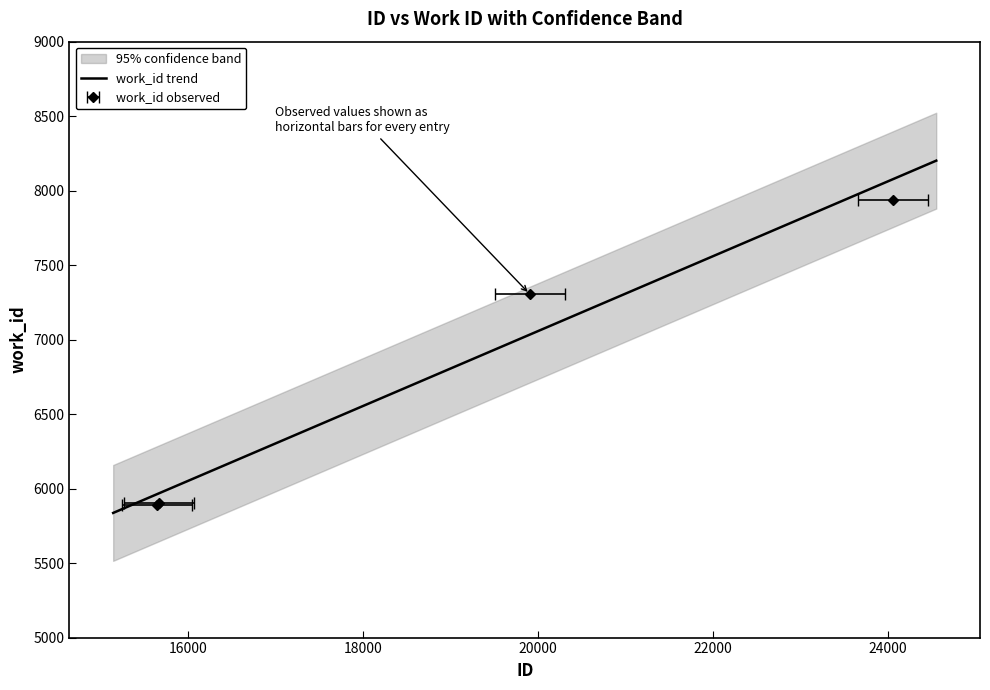

Reading left to right, extract all data points from this chart.

5893	5902	7307	7937